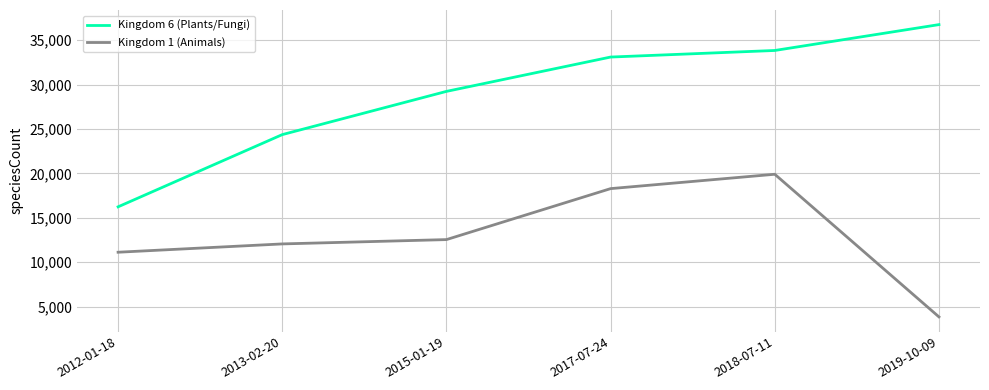

Read the Kingdom 1 (Animals) value at 2018-07-11.

19904